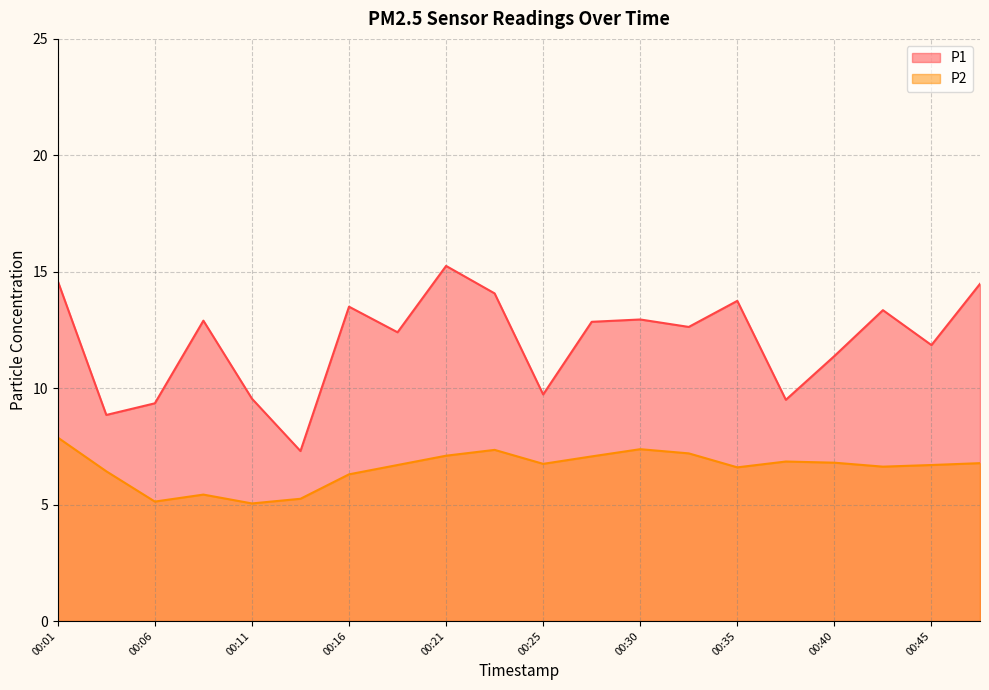

In P2, how many points are higher than both neighbors (excluding endpoints)?

4